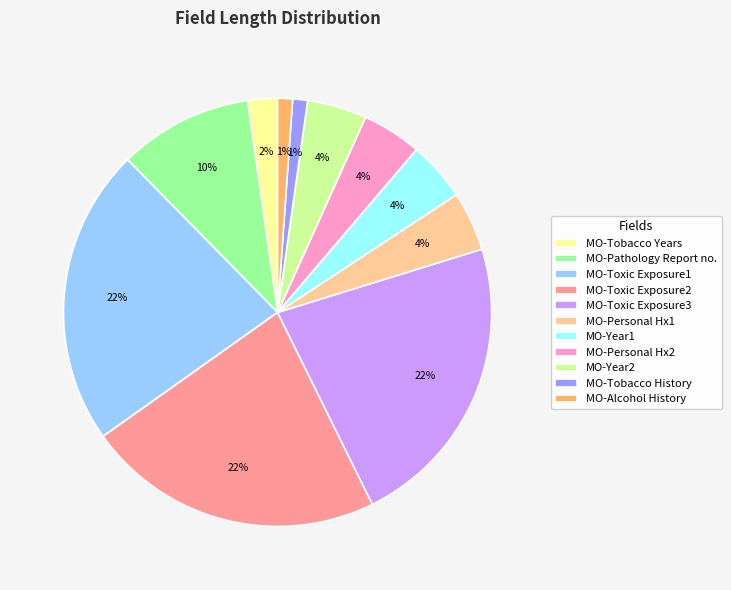

Is it true that MO-Year1 is 4% of the pie?

True